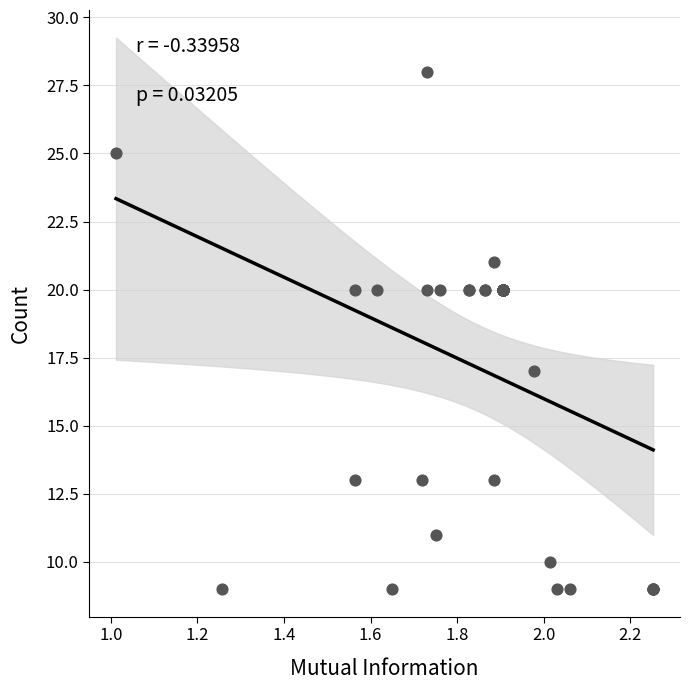

What Y value in the scatter plot is closest to 18?

17